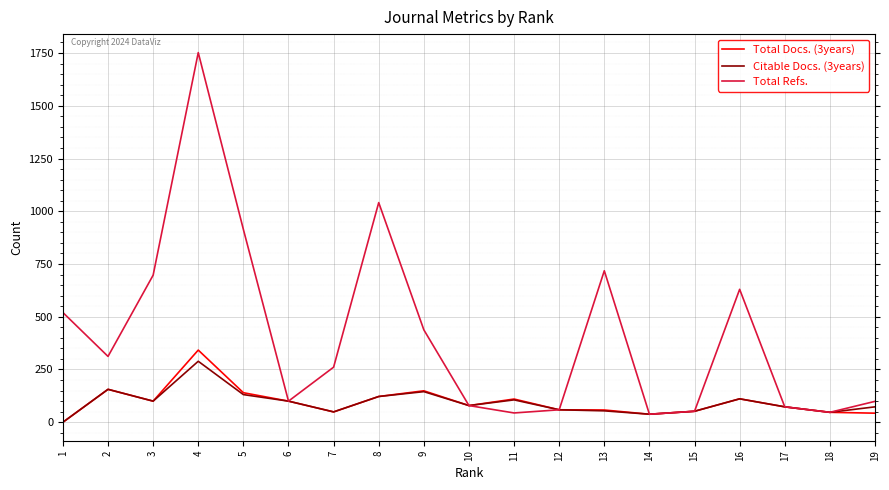

Reading left to right, extract all data points from this chart.

Total Docs. (3years): 19=43	18=47	17=73	16=111	15=52	14=38	13=58	12=59	11=110	10=79	9=149	8=122	7=49	6=100	5=140	4=342	3=100	2=156	1=0
Citable Docs. (3years): 19=73	18=47	17=73	16=111	15=52	14=38	13=54	12=59	11=106	10=79	9=145	8=122	7=49	6=100	5=131	4=289	3=100	2=156	1=0
Total Refs.: 19=99	18=47	17=73	16=630	15=52	14=38	13=718	12=59	11=44	10=79	9=438	8=1041	7=261	6=100	5=914	4=1752	3=697	2=312	1=520